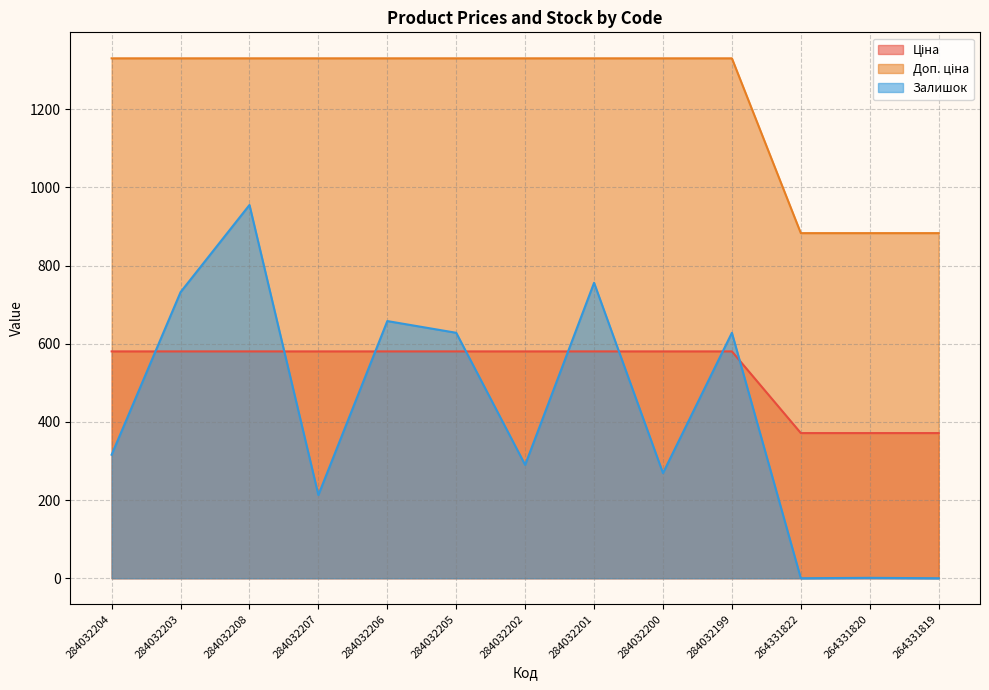

Which category has the lowest value across all series?

264331822